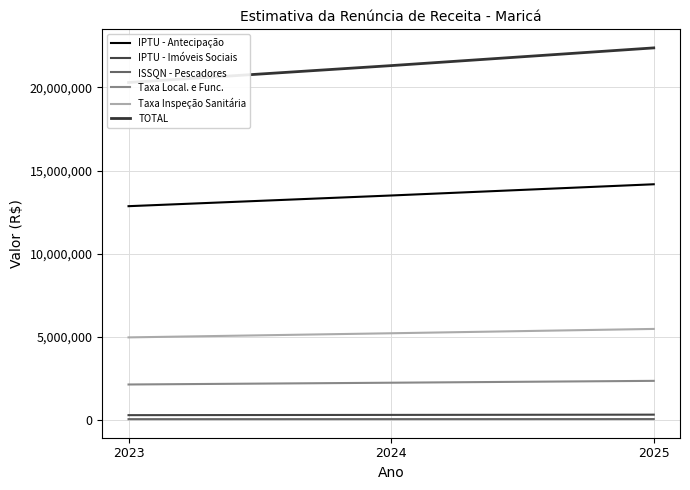

What is the value of the Taxa Inspeção Sanitária point at the 3rd from the left?

5476118